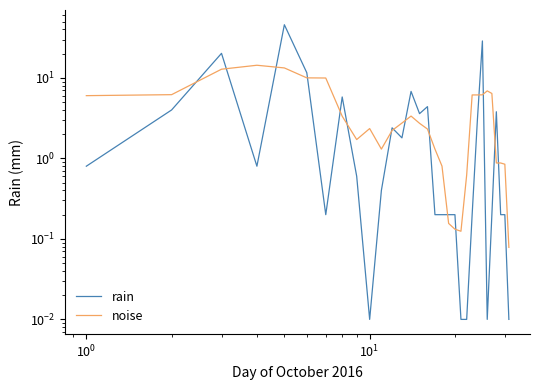

At how many categories does at least one series exceed 20?

3